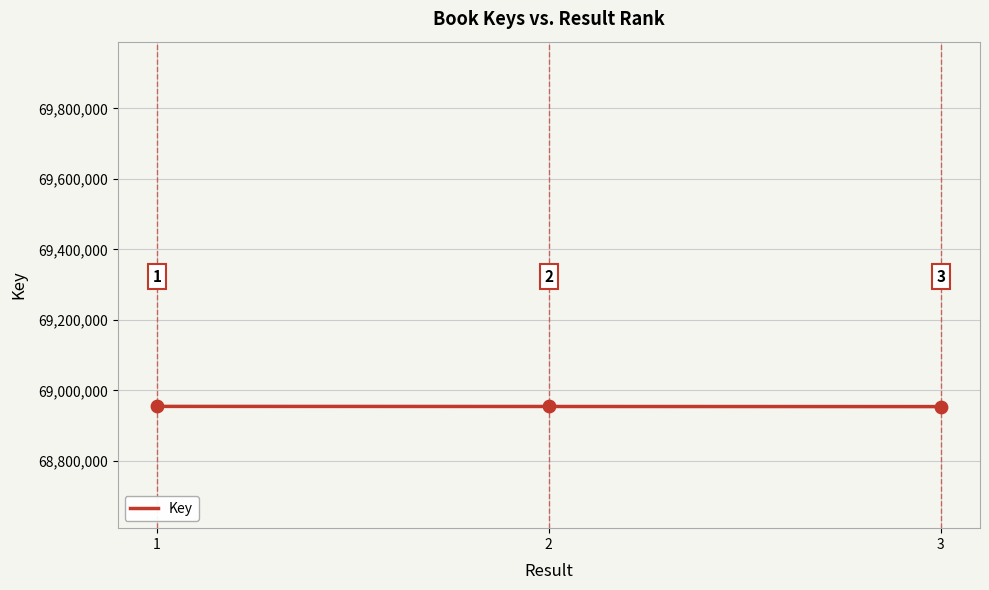

What is the ratio of the value at 3 to the value at 1?

1.0